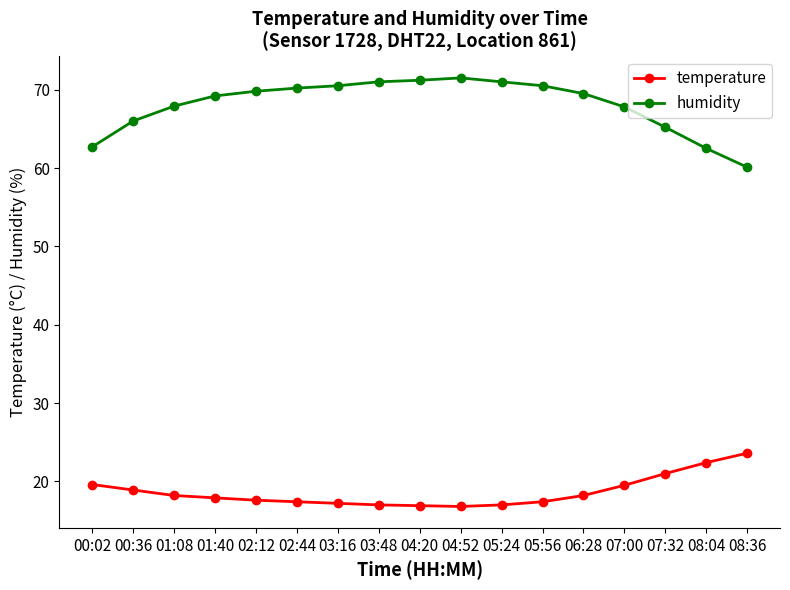

Is the value of temperature at 04:52 greater than the value of humidity at 05:24?

No